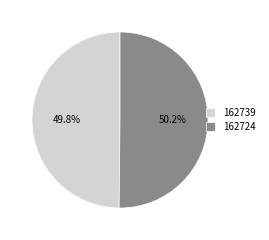

What percentage is NOT represented by 162724?

49.8%